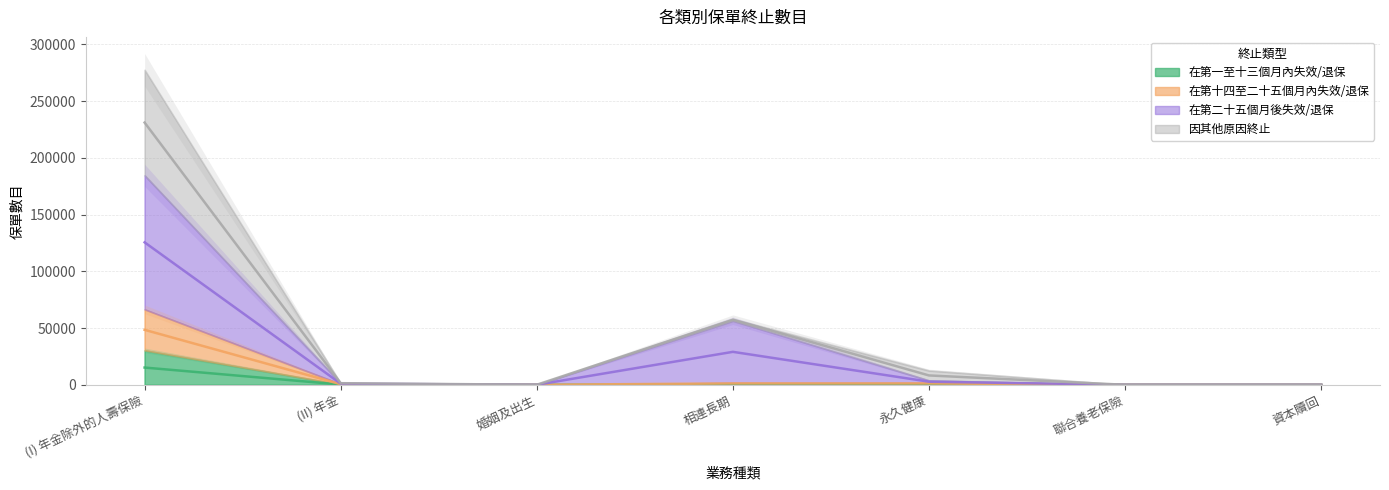

True or false: 在第一至十三個月內失效/退保 and 在第十四至二十五個月內失效/退保 intersect in this chart.

False